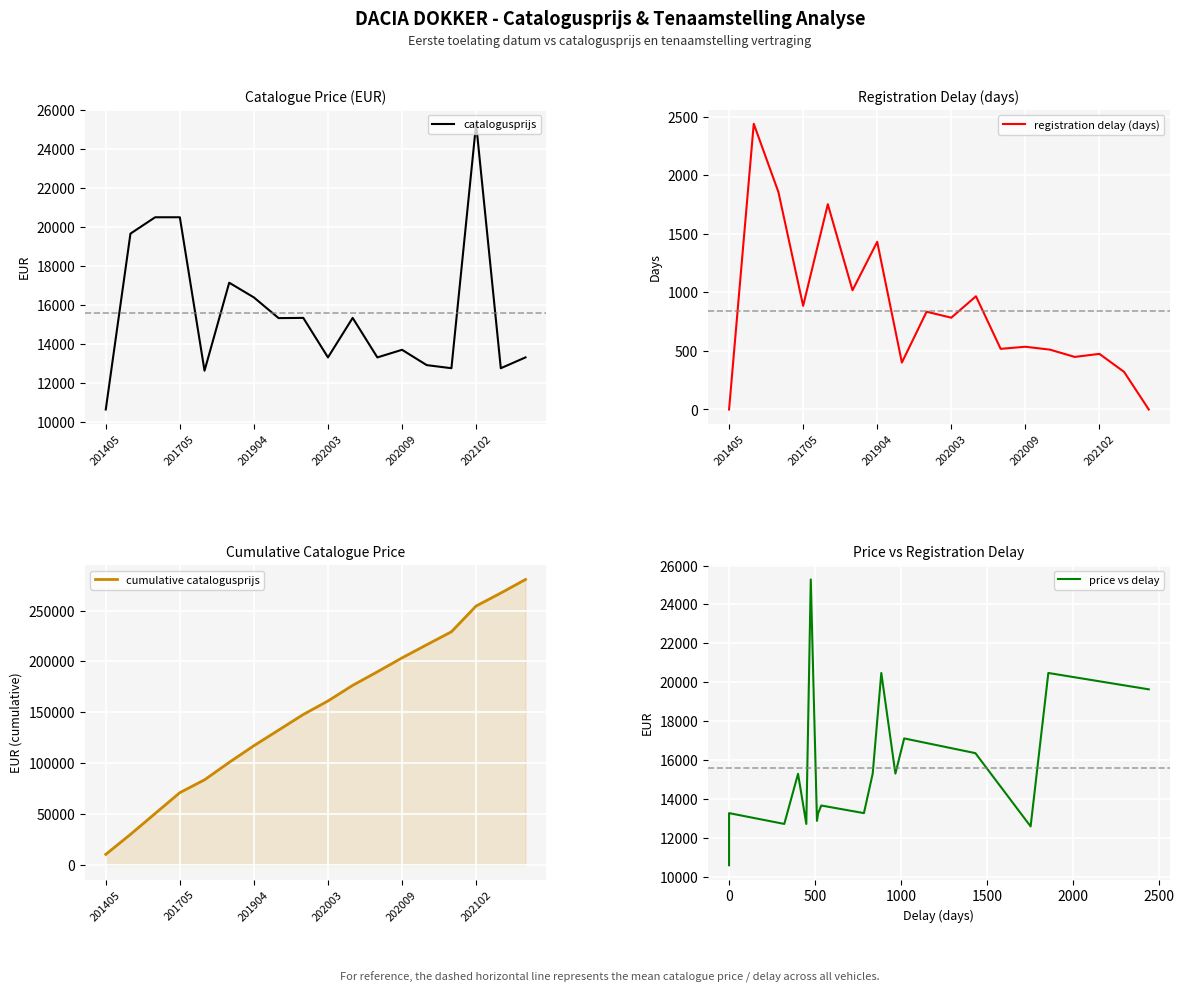

Is it true that catalogusprijs equals 10547 at 7?

False